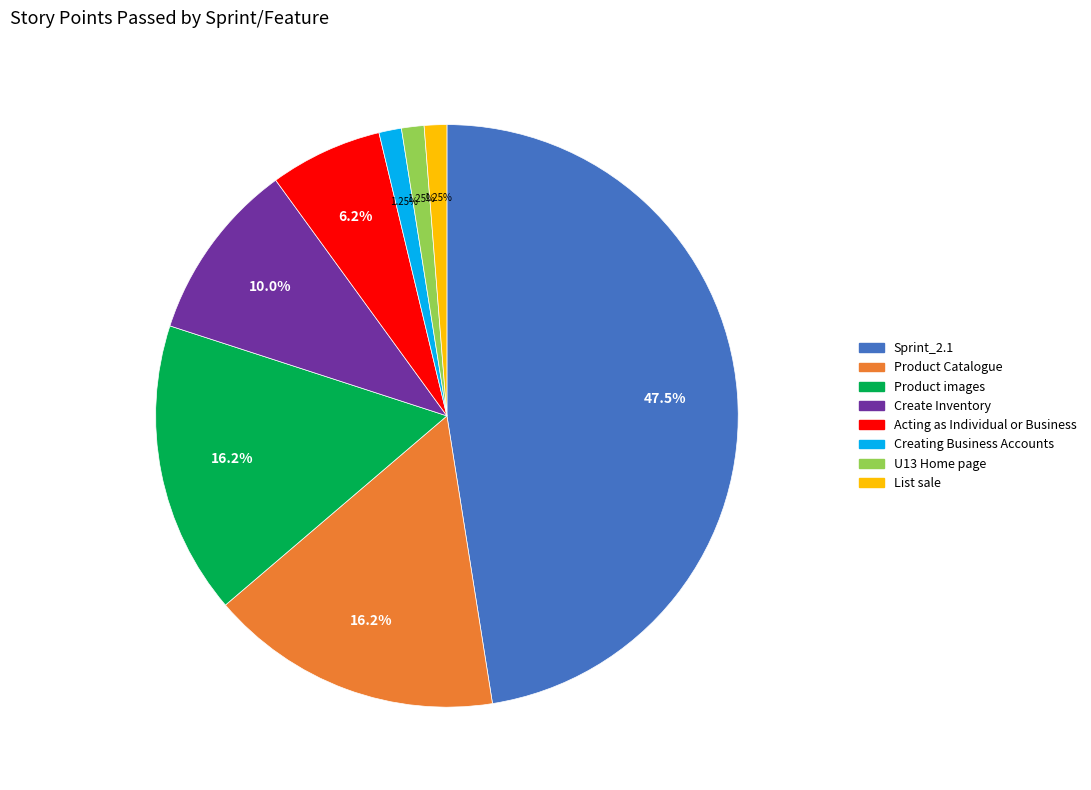

Which category has the biggest portion of the pie?

Sprint_2.1